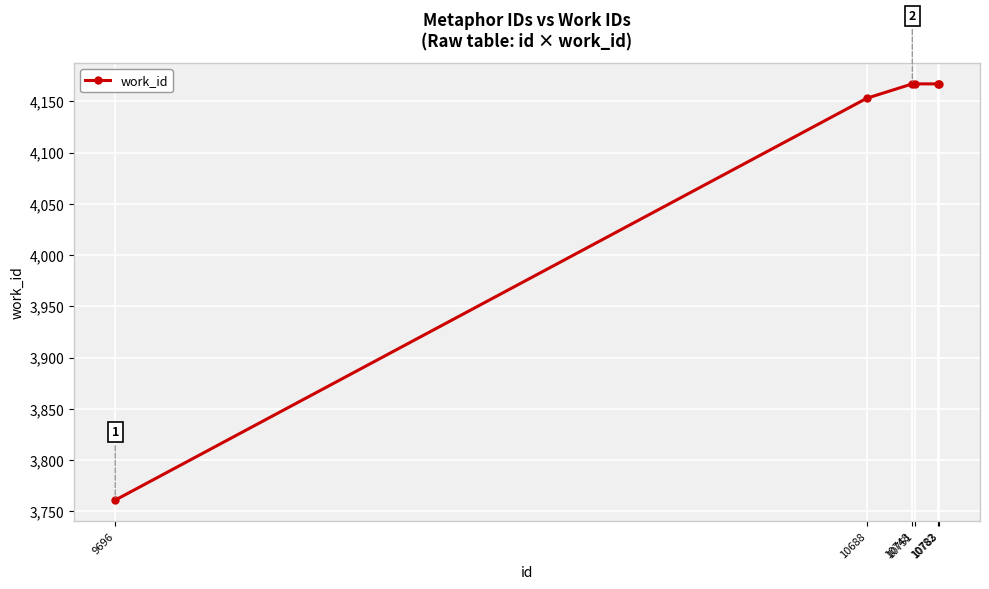

The value at 10748 is 4167. True or false?

True